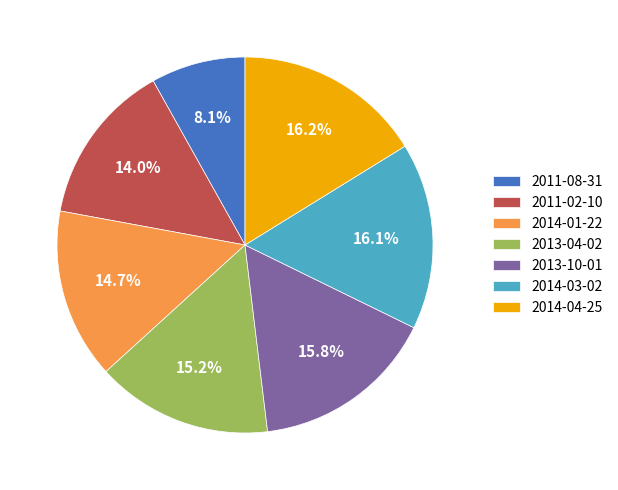

Which has a higher value, 2011-02-10 or 2013-04-02?

2013-04-02